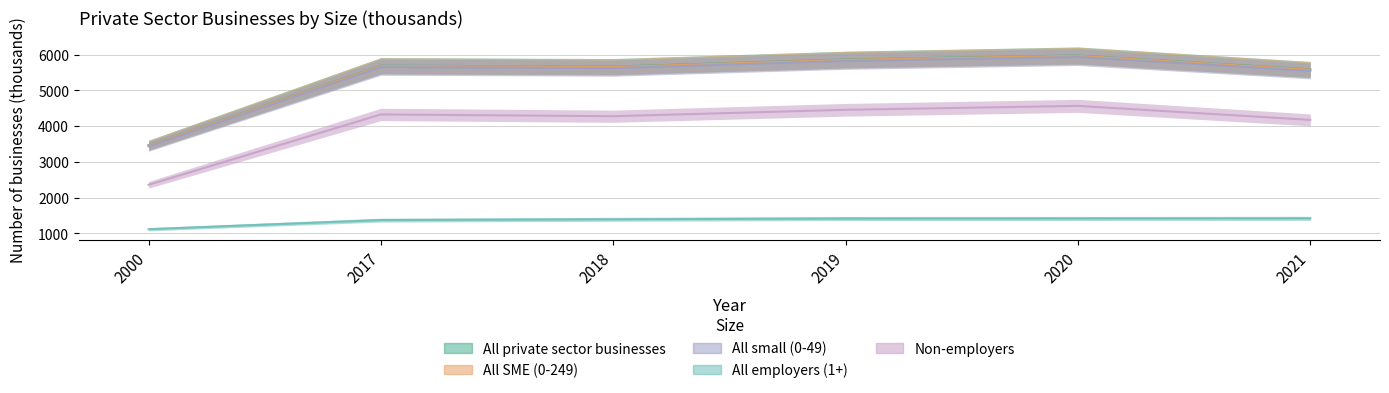

Does the chart display data point markers on the line(s)?

No